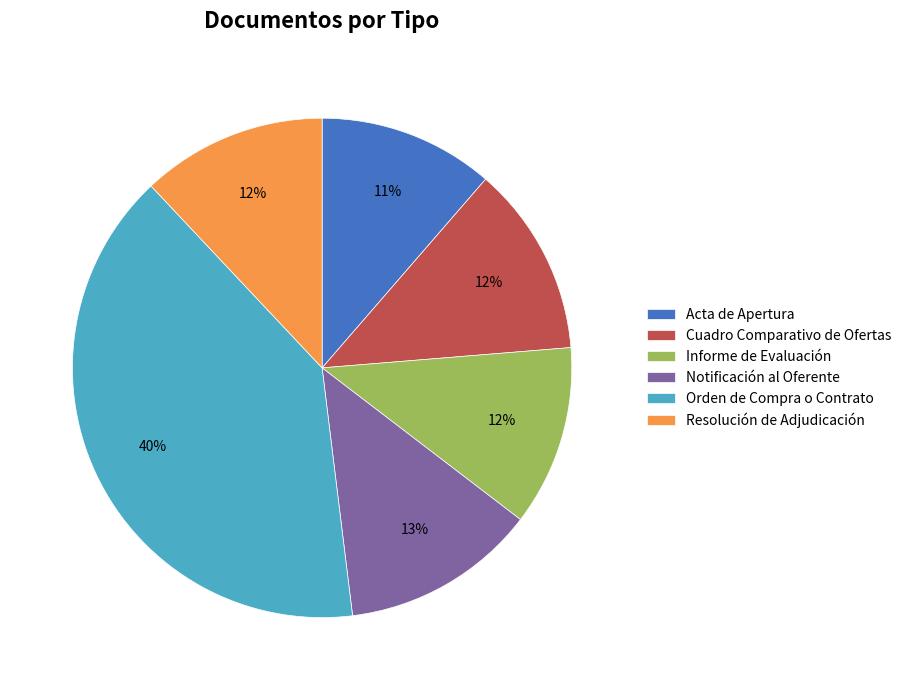

True or false: Resolución de Adjudicación accounts for 3% of the total.

False